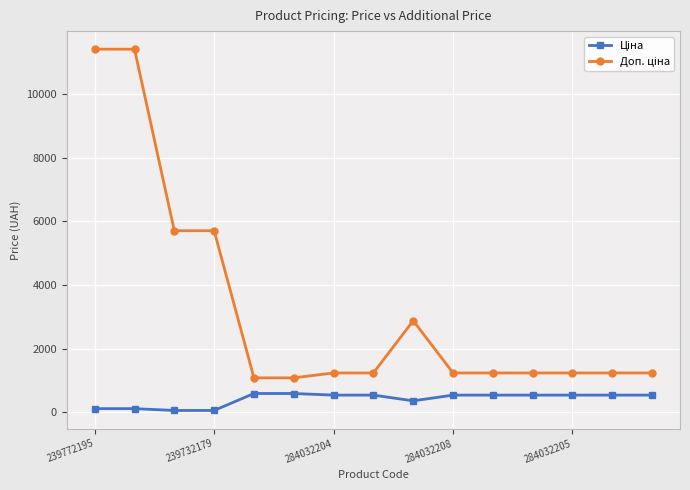

How many lines are shown in the chart?

2